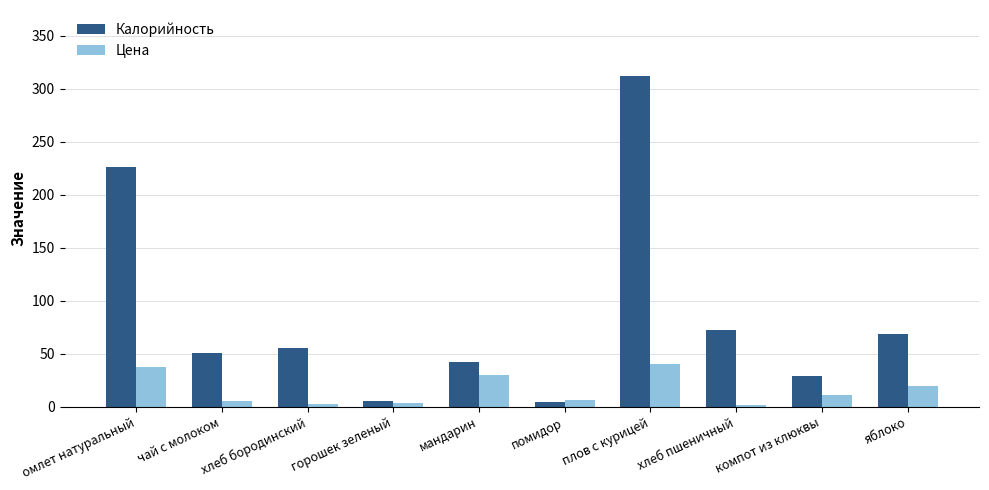

Which series has the largest range (max minus min)?

Калорийность